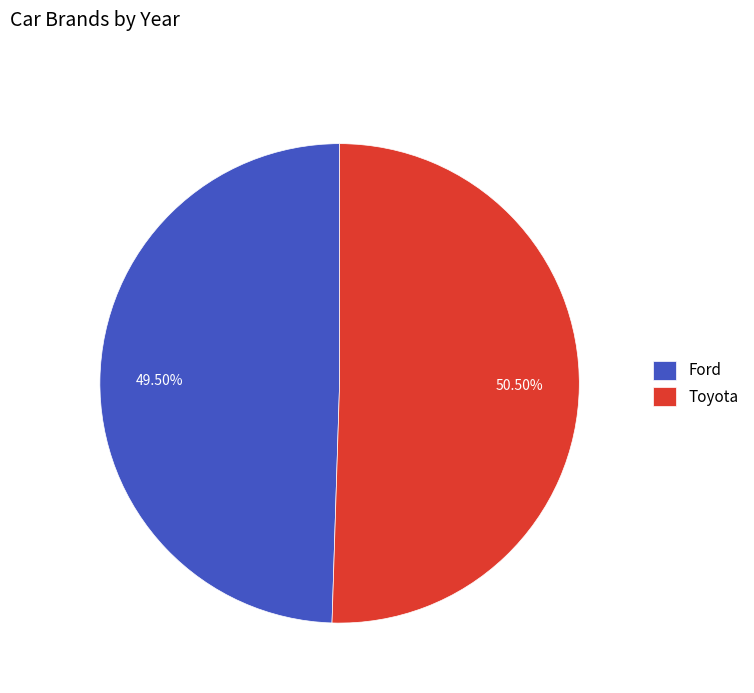

Does Toyota account for over 50% of the chart?

Yes